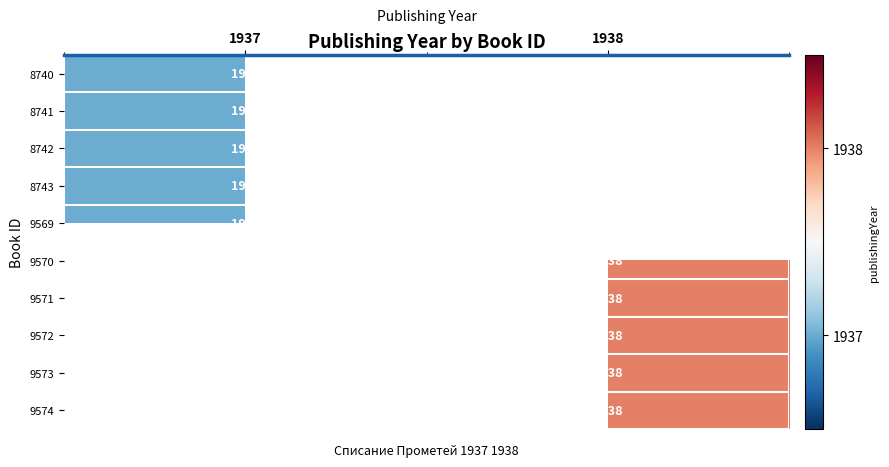

Is it true that 9569 equals 1937 at 1937?

True